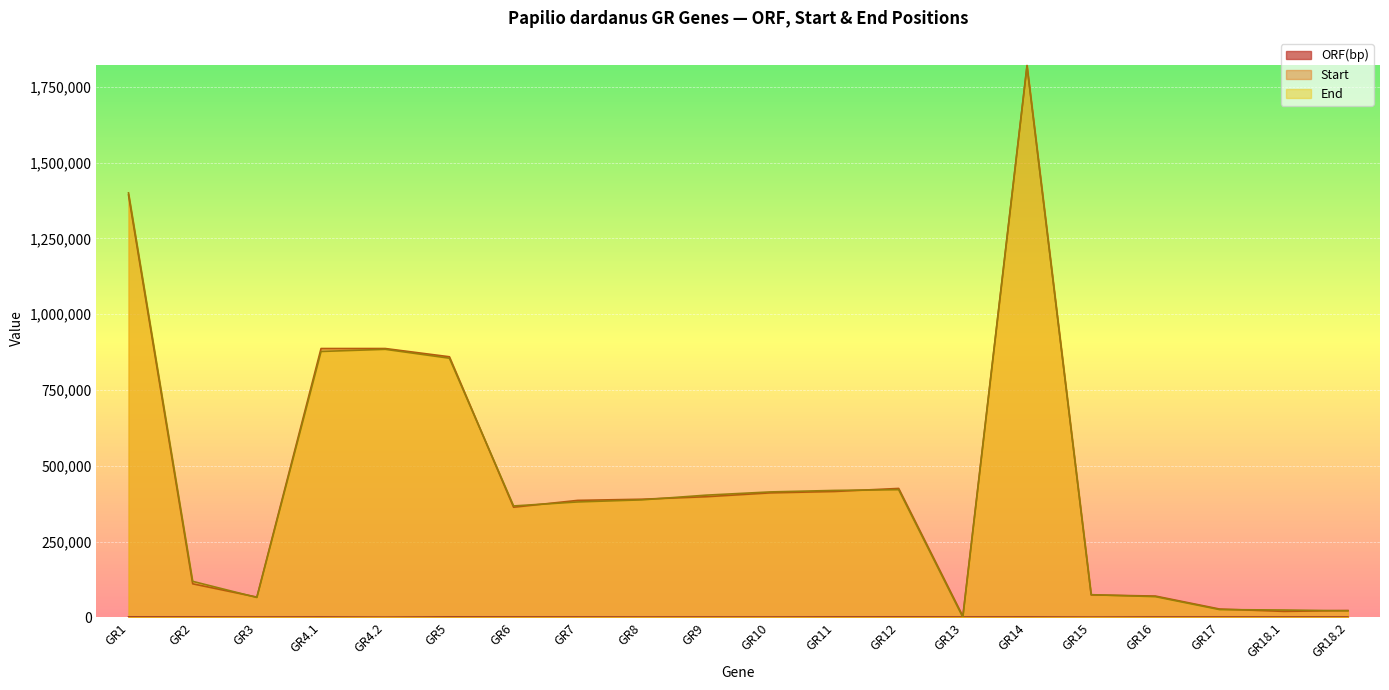

Which has a higher value, GR4.2 or GR1?

GR1